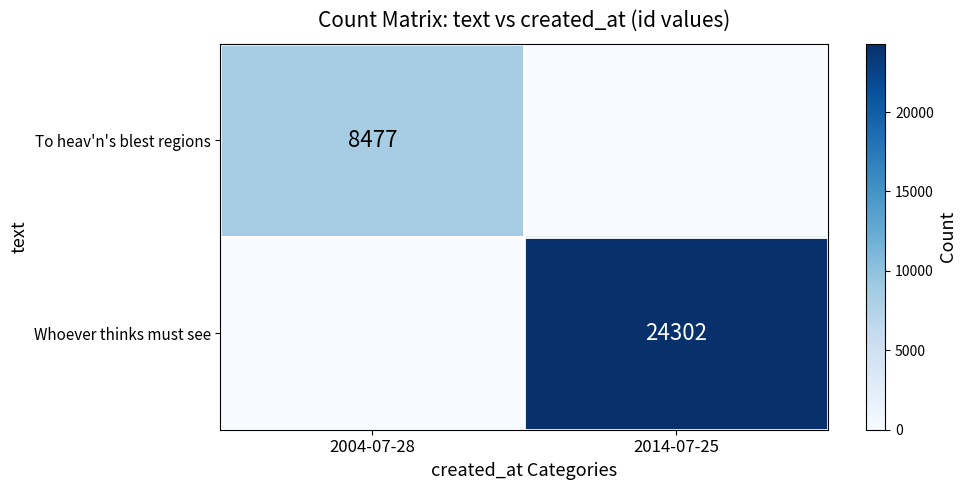

True or false: To heav'n's blest regions has a value of 12688 at 2004-07-28.

False